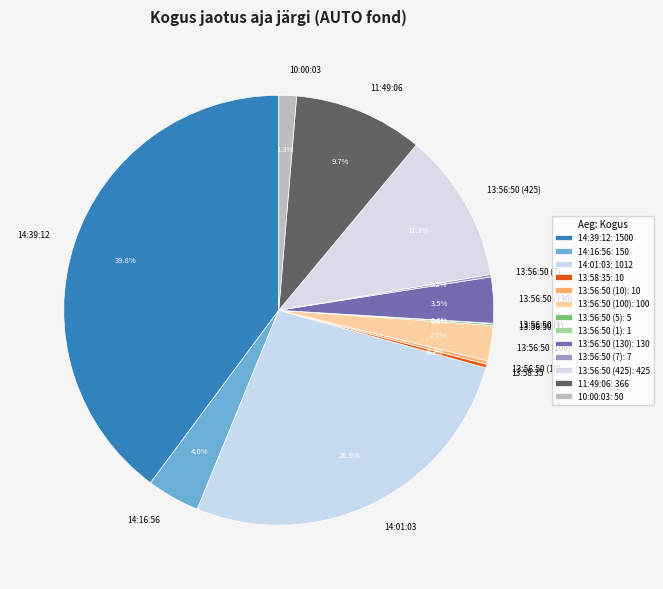

Which has a higher value, 13:56:50 (100) or 13:56:50 (425)?

13:56:50 (425)